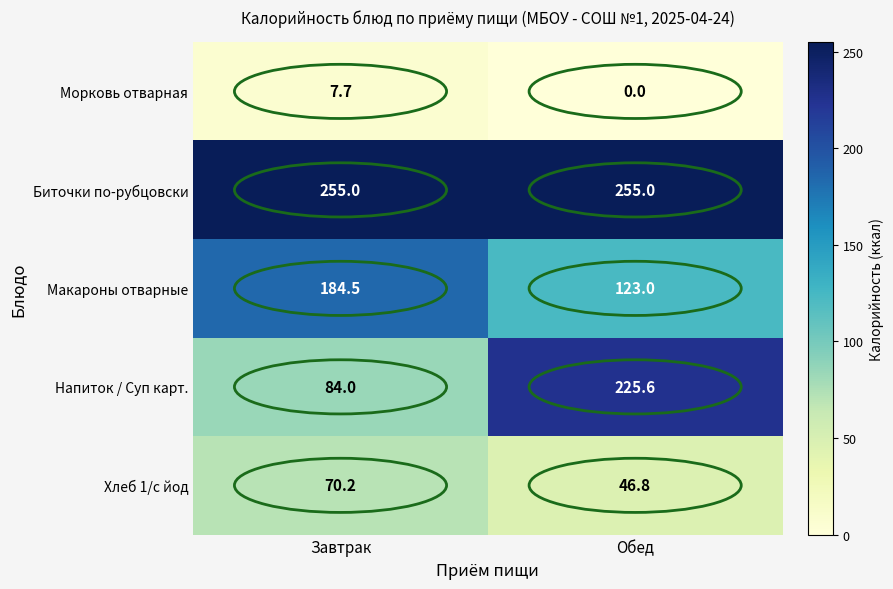

Which category has the lowest value in the Морковь отварная series?

Обед